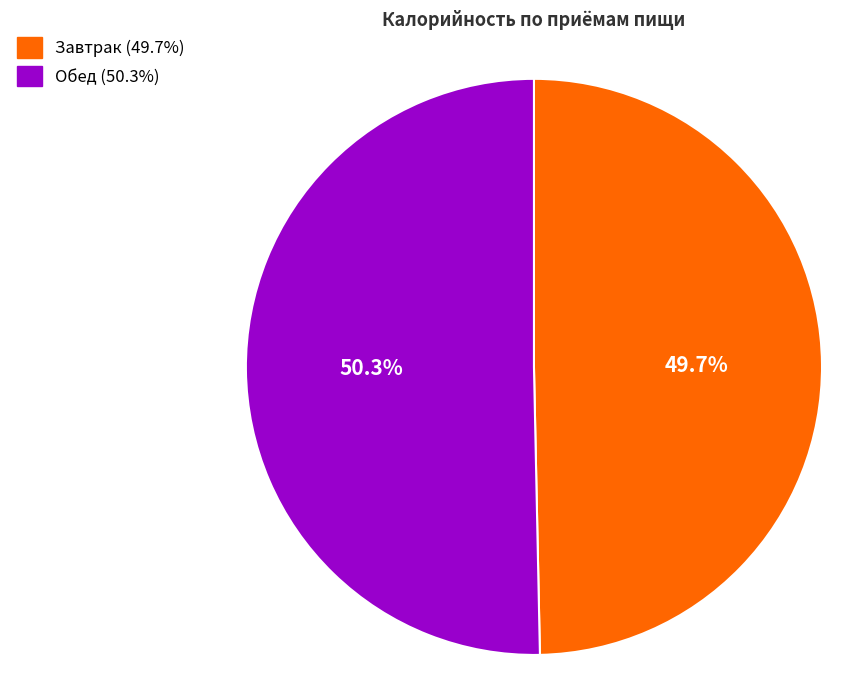

Approximately how many times larger is the value at Обед compared to Завтрак?

1.0